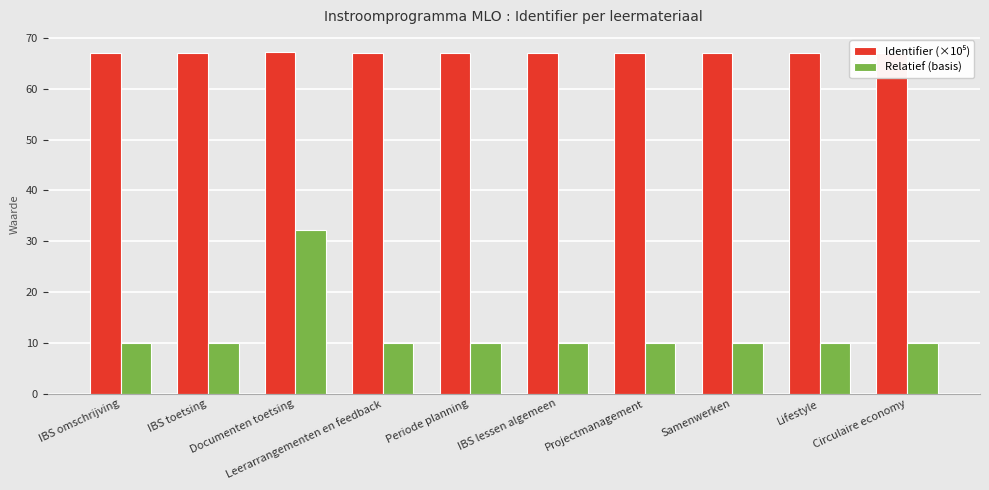

Which series has the widest spread of values?

Relatief (basis)